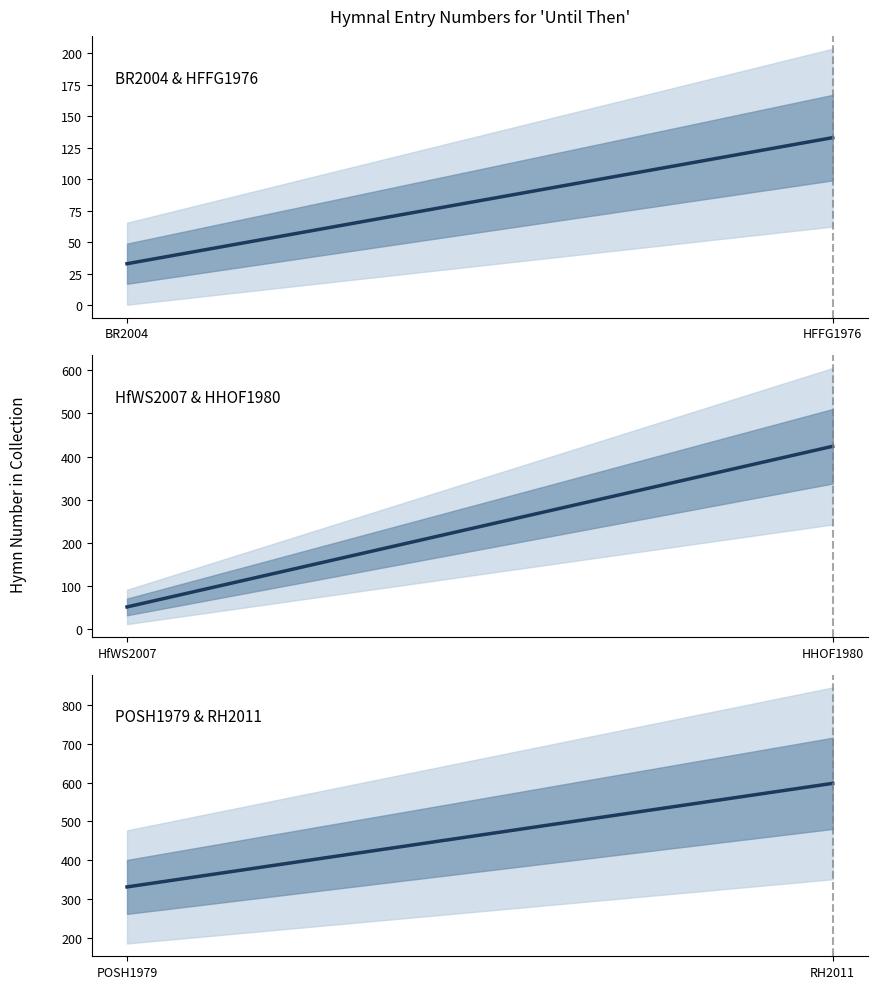

What is the average value of the HfWS2007 & HHOF1980 series?

238